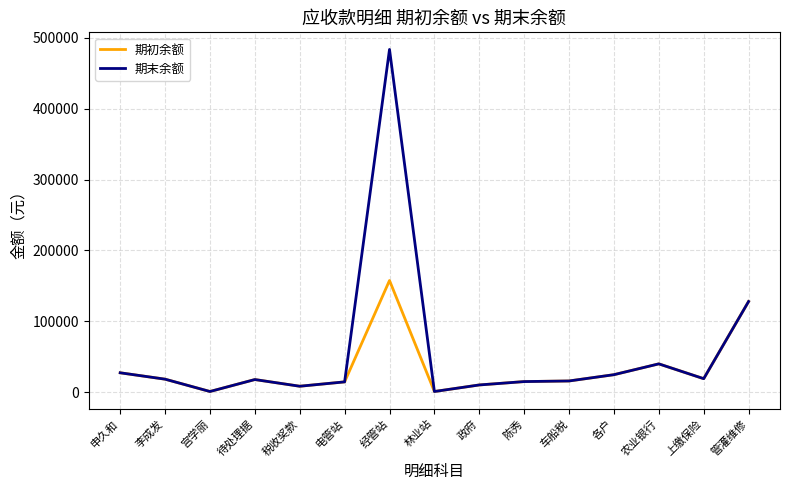

True or false: 期末余额 has a value of 27400.0 at 申久和.

True